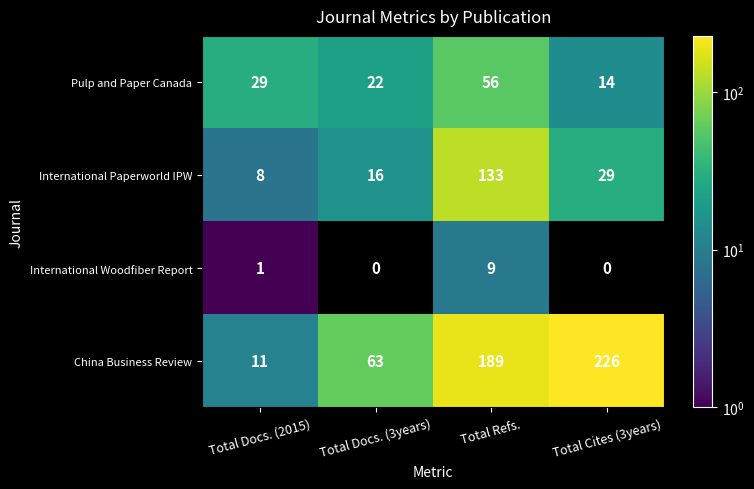

What is the sum of all Pulp and Paper Canada values?

121